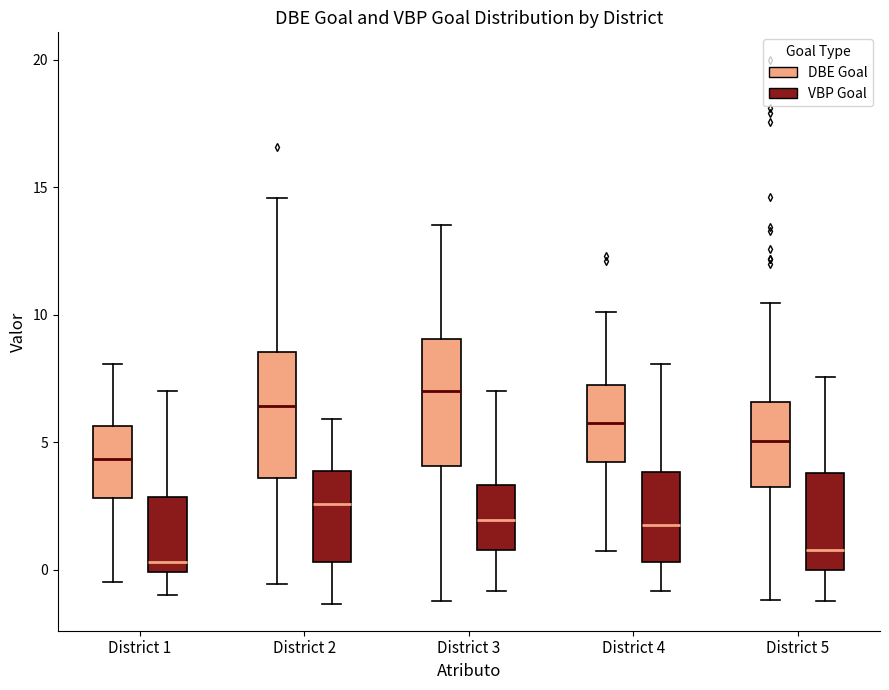

Reading left to right, transcribe this box plot: for each box, give where its median line is, the range the box spans, and where its two whiskers end, as read against the y-axis. The values are not printed on the chart, so give them approximately, as read against the axis.

District 1 (DBE Goal): median 4.5, box 3.0 to 5.5, whiskers -0.5 to 8.0
District 1 (VBP Goal): median 0.5, box 0.0 to 3.0, whiskers -1.0 to 7.0
District 2 (DBE Goal): median 6.5, box 3.5 to 8.5, whiskers -0.5 to 14.5
District 2 (VBP Goal): median 2.5, box 0.5 to 4.0, whiskers -1.5 to 6.0
District 3 (DBE Goal): median 7.0, box 4.0 to 9.0, whiskers -1.0 to 13.5
District 3 (VBP Goal): median 2.0, box 1.0 to 3.5, whiskers -1.0 to 7.0
District 4 (DBE Goal): median 5.5, box 4.0 to 7.0, whiskers 1.0 to 10.0
District 4 (VBP Goal): median 2.0, box 0.5 to 4.0, whiskers -1.0 to 8.0
District 5 (DBE Goal): median 5.0, box 3.5 to 6.5, whiskers -1.0 to 10.5
District 5 (VBP Goal): median 1.0, box 0.0 to 4.0, whiskers -1.0 to 7.5